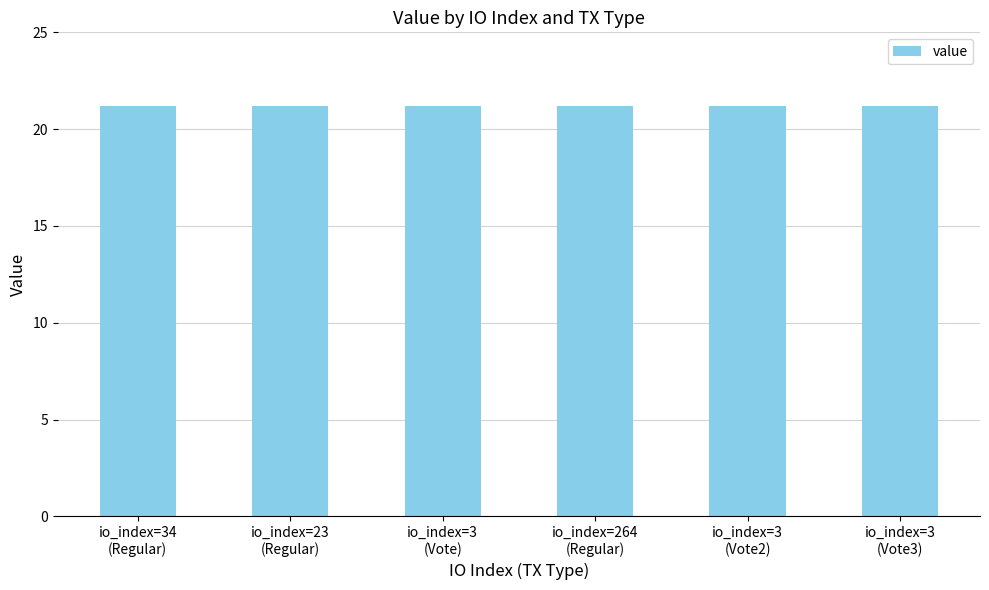

How many bars are there in total?

6